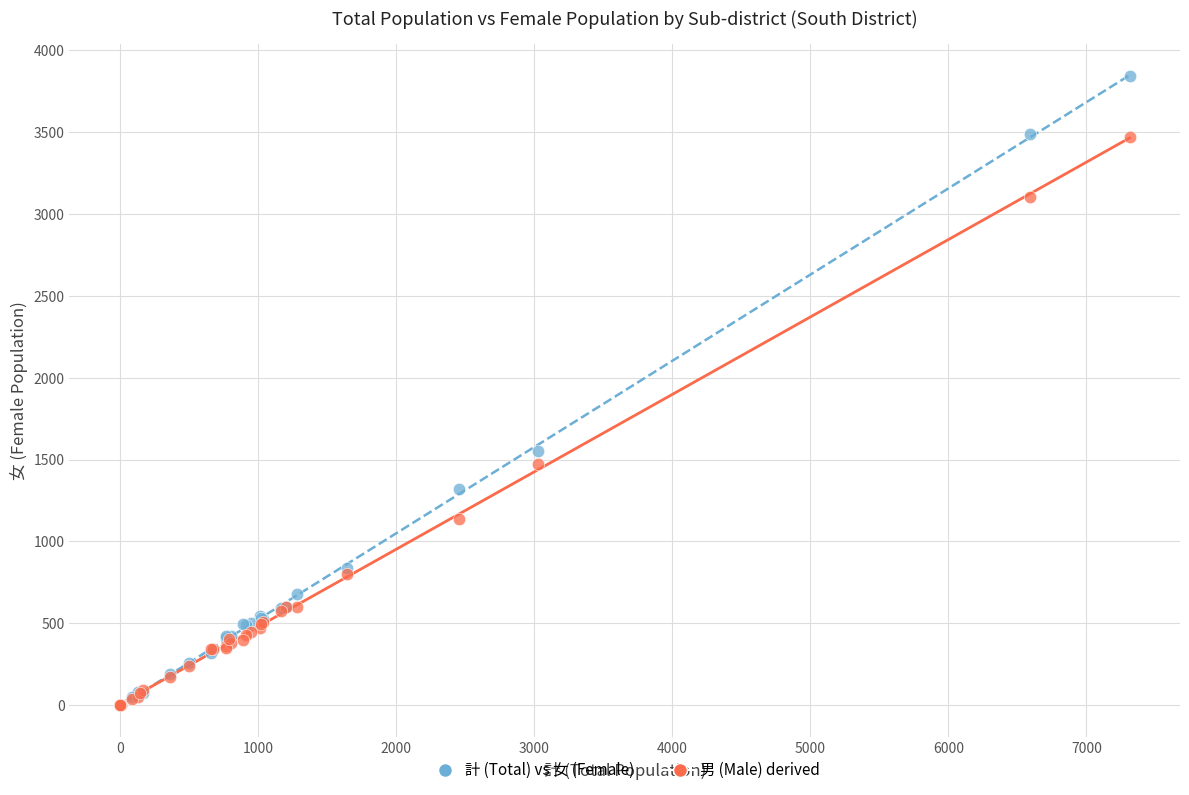

Across all series, what Y value is closest to 1920?

1552